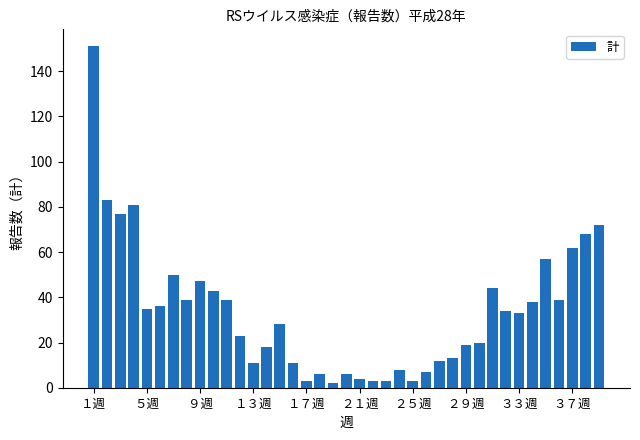

What is the sum of all values?

1328